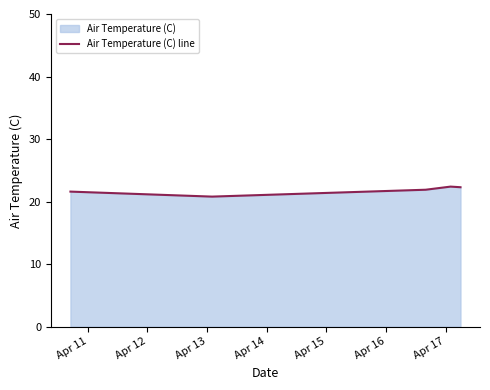

Does the chart display data point markers on the line(s)?

No